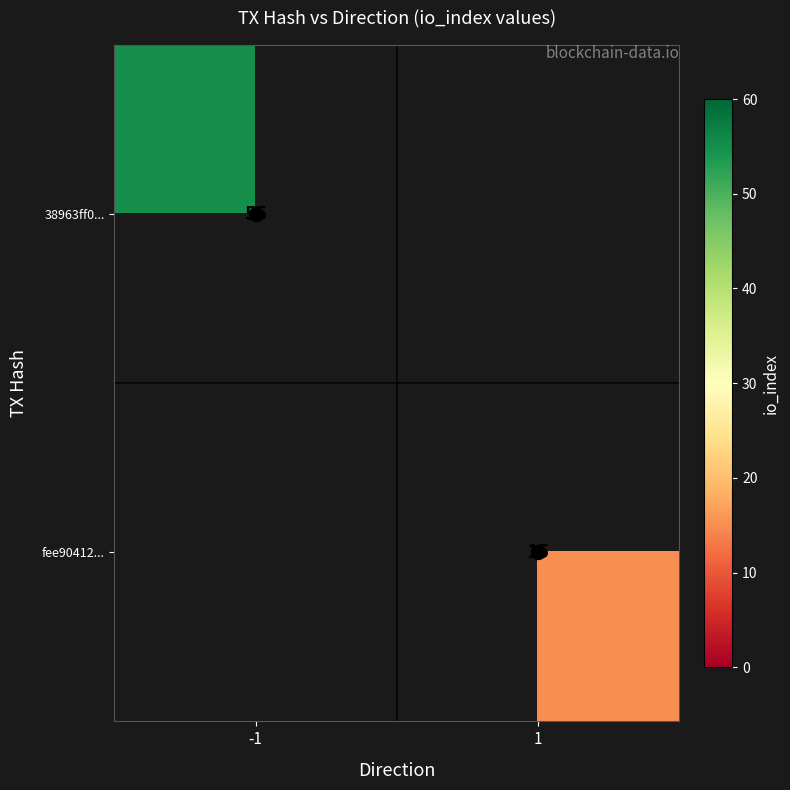

The fee90412... series shows 25.2 at 1. True or false?

False